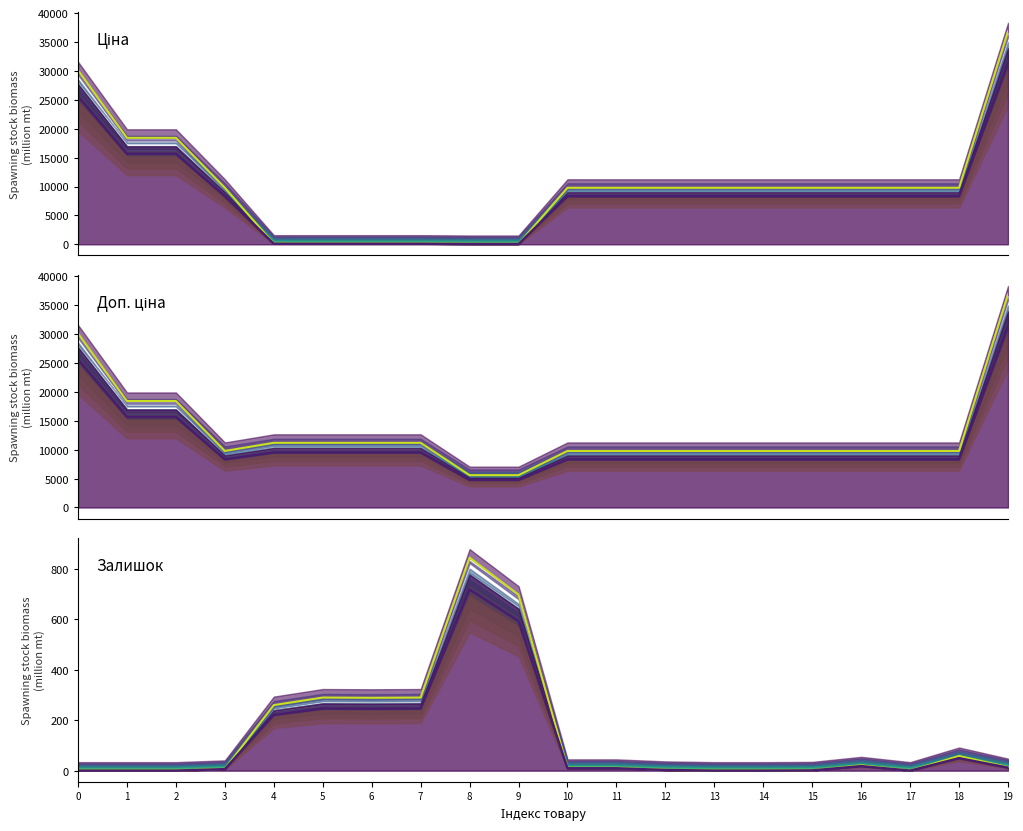

What is the average value of the Ціна низ series?

8589.3